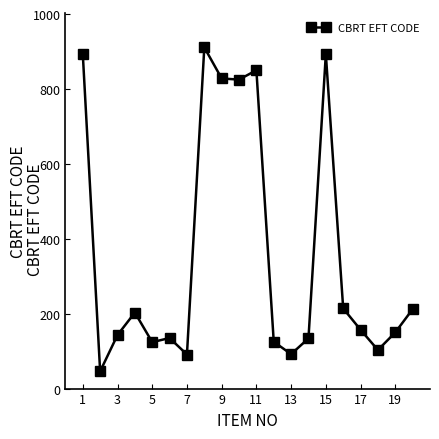

What is the greatest value displayed?

911